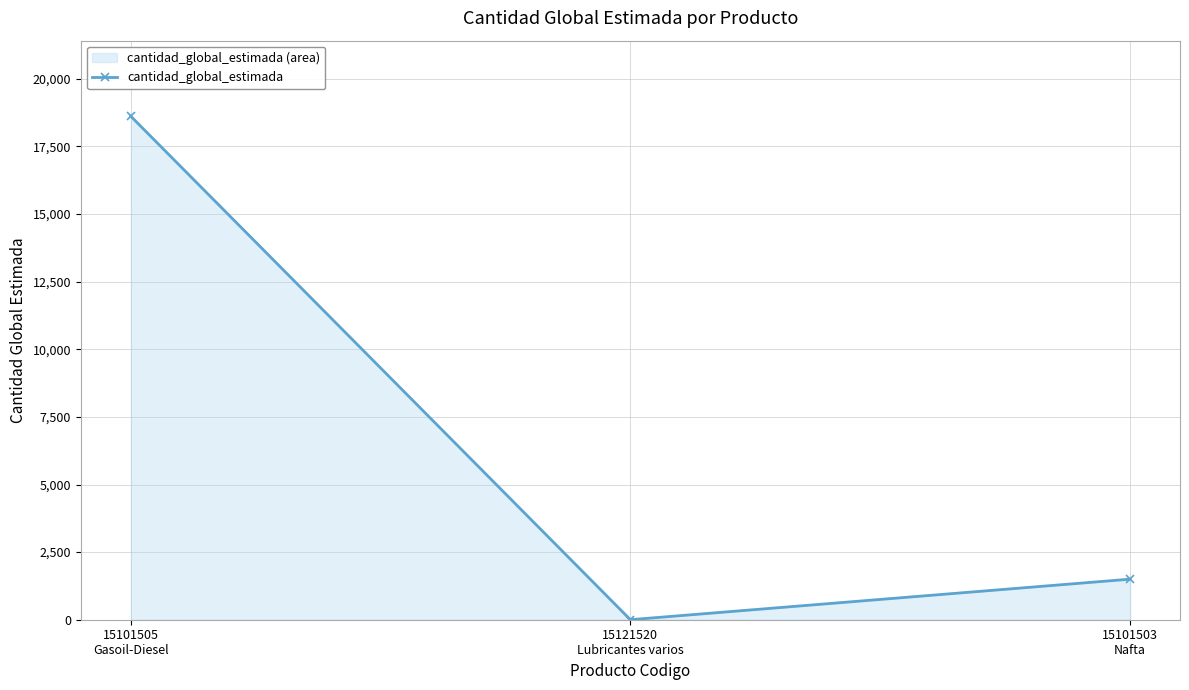

What position from the right is 15101503
Nafta?

1